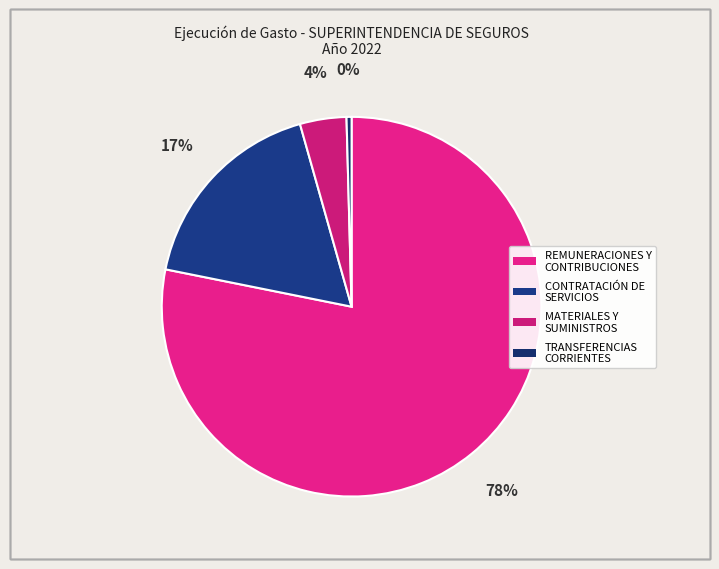

To the nearest percent, what is the combined percentage of TRANSFERENCIAS CORRIENTES and CONTRATACIÓN DE SERVICIOS?

18%